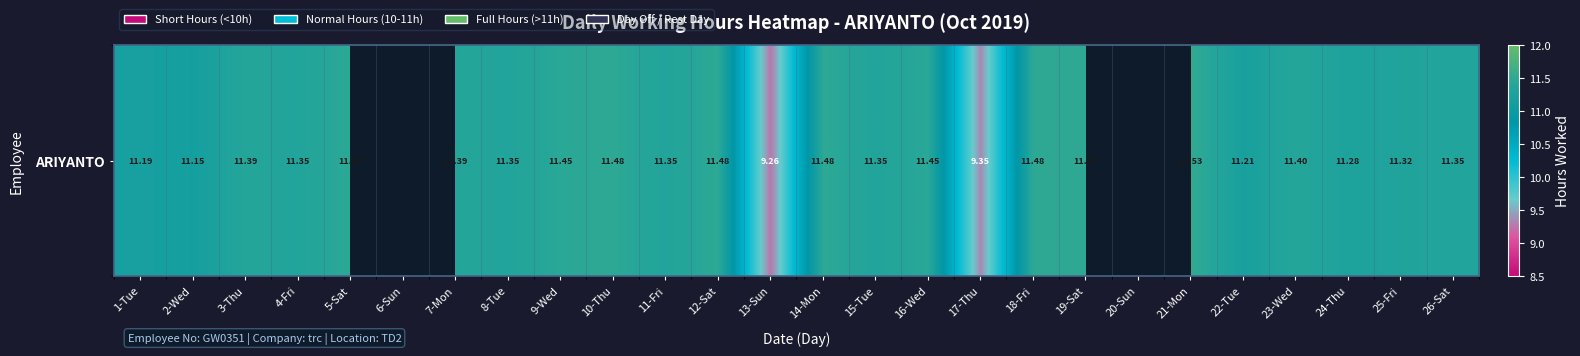

How many categories are shown in the chart?

26